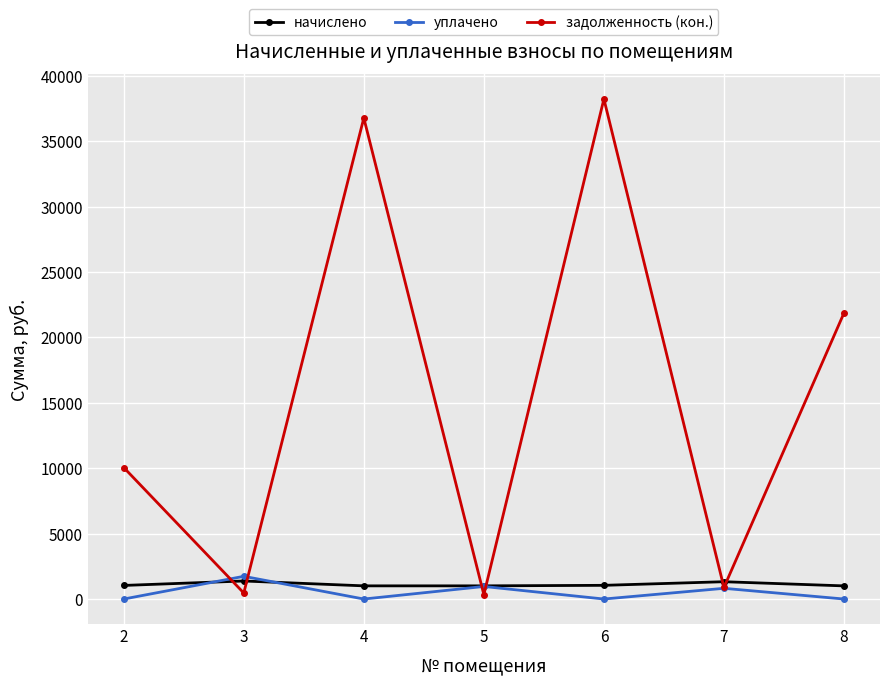

Where does the начислено series first go above 1038?

2